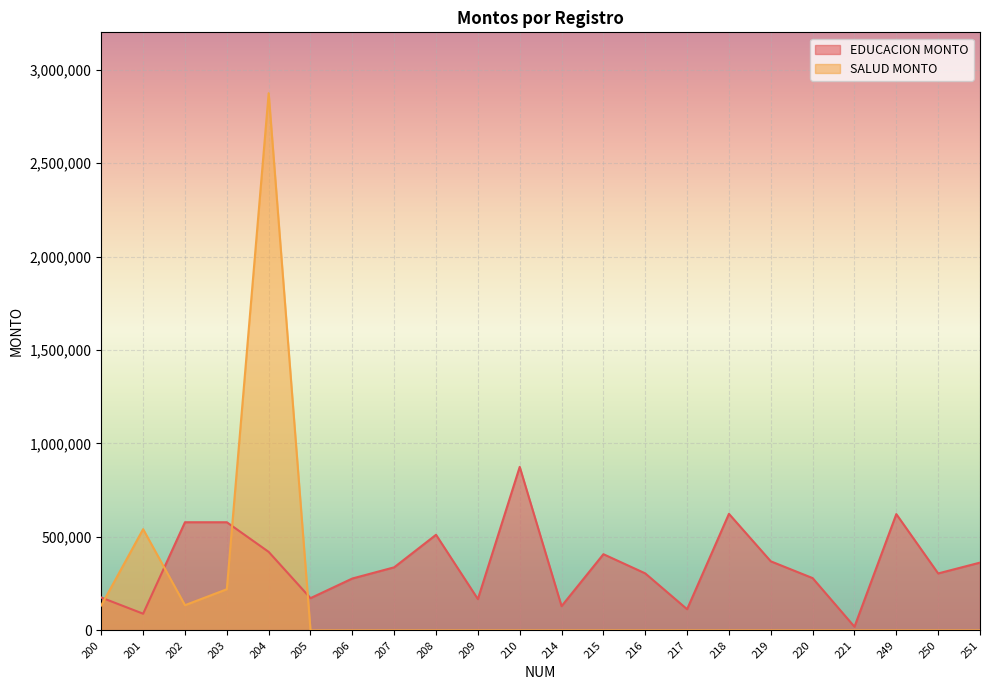

Where is SALUD MONTO nearest to the value 1437132?

201